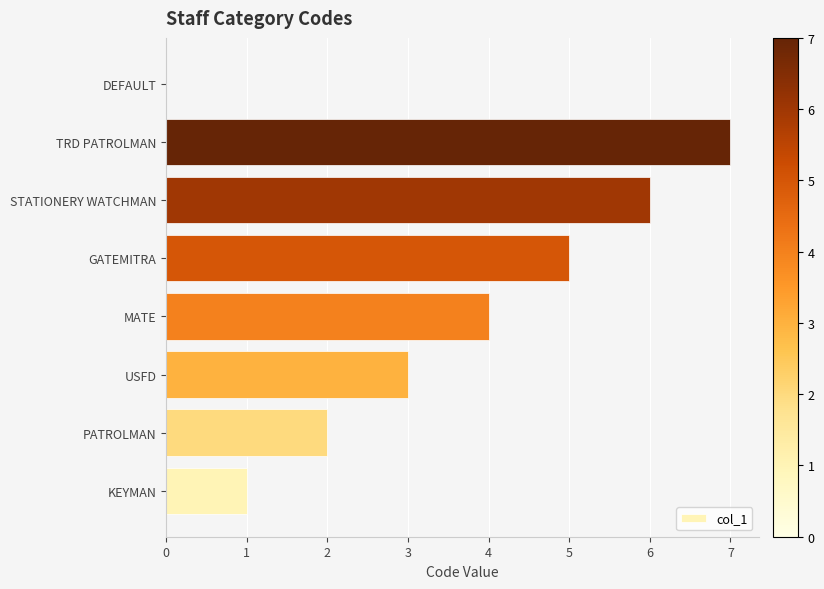

Approximately how many times larger is the value at STATIONERY WATCHMAN compared to MATE?

1.5